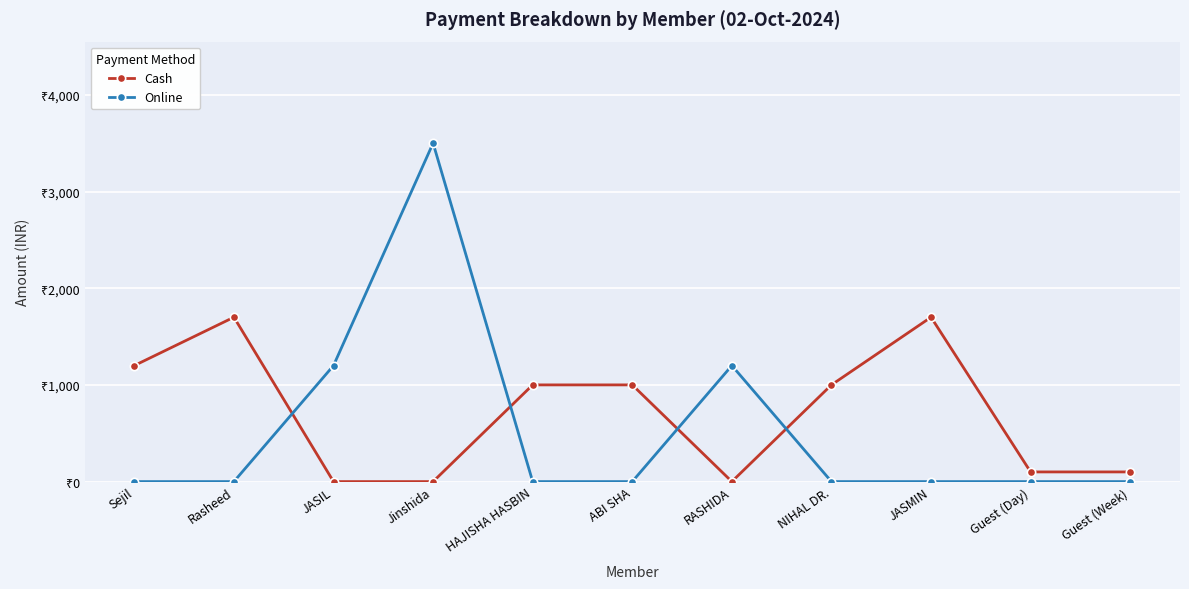

At Guest (Day), list the series in order from largest to smallest.

Cash, Online